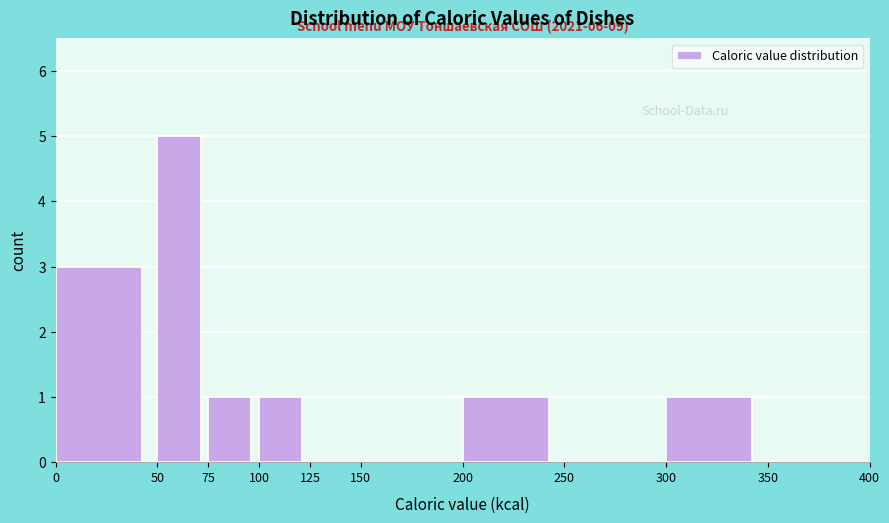

Which range on the x-axis has the tallest bar?

50 to 75